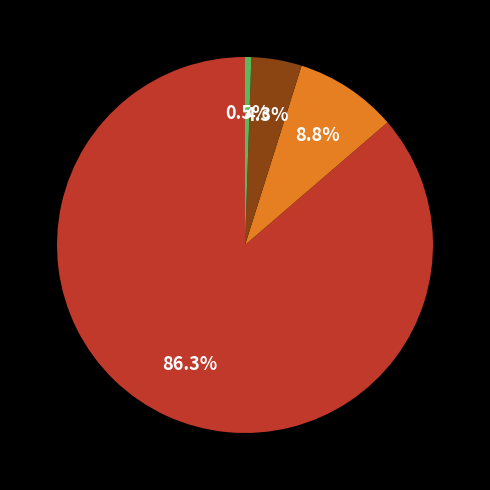

Is there any slice that represents more than half of the pie?

Yes